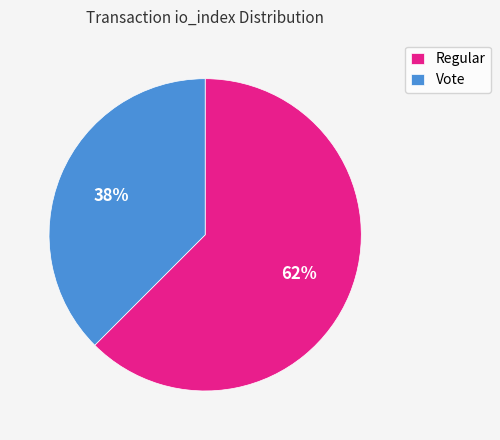

How many slices are in this pie chart?

2